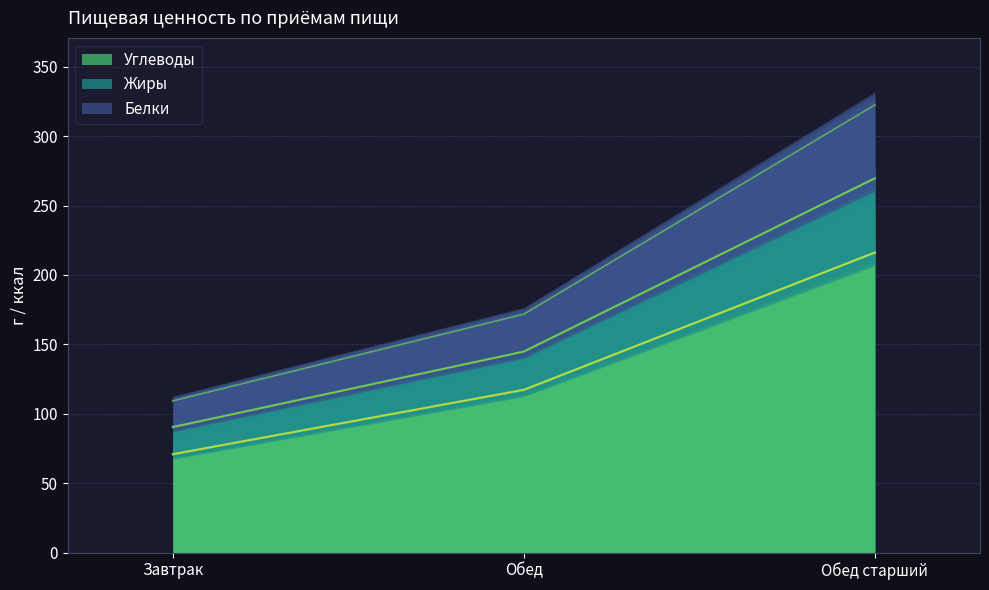

The value of Углеводы at Обед старший is 216.2. True or false?

True